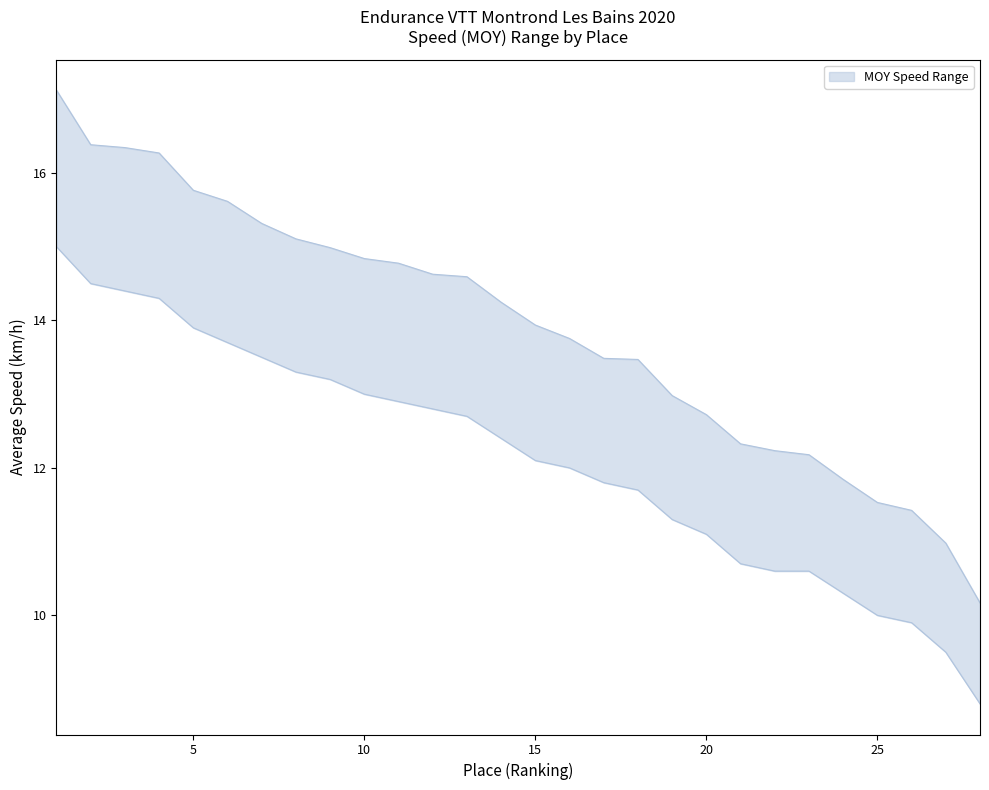

At which label is MOY_upper closest to 13?

19